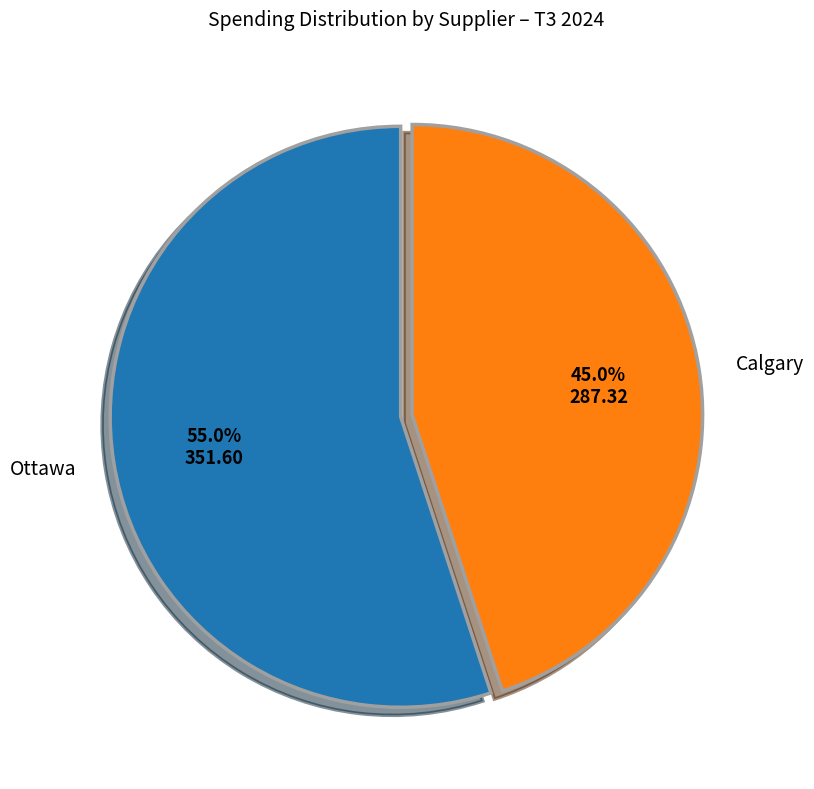

Is there any slice that represents more than half of the pie?

Yes